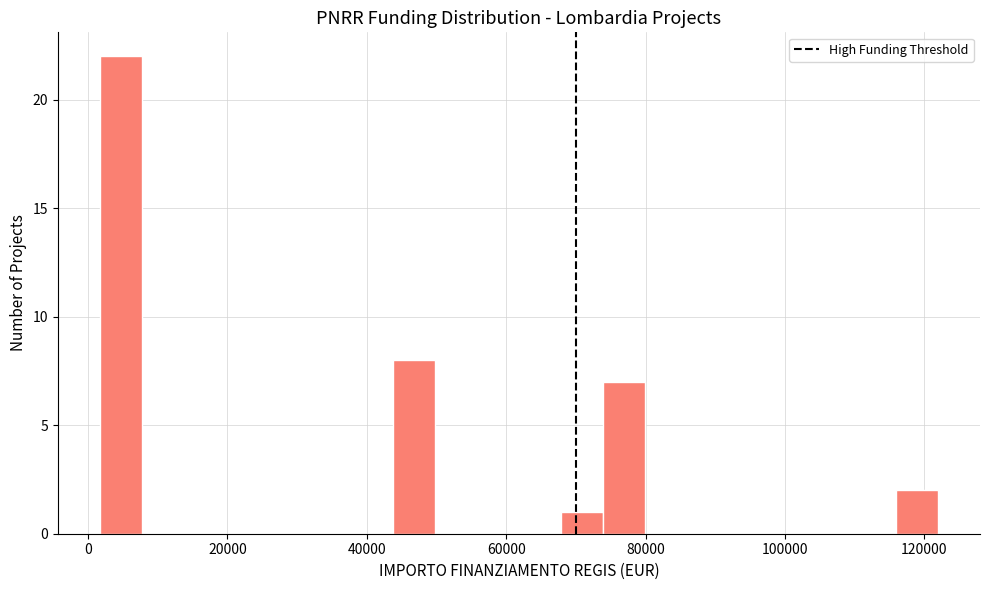

Read against the x-axis, roughly where is the centre of the tallest bar?

4000